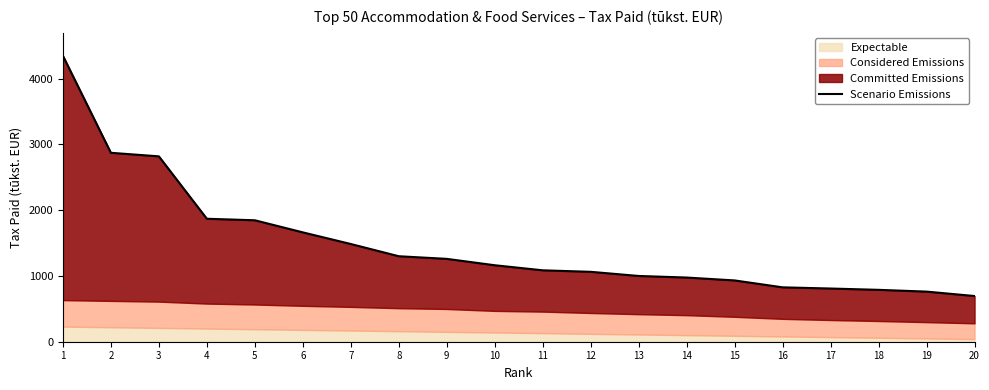

Reading right to left, extract all data points from this chart.

695	762	789	809	827	932	976	1000	1063	1086	1163	1260	1300	1486	1663	1847	1870	2819	2873	4349